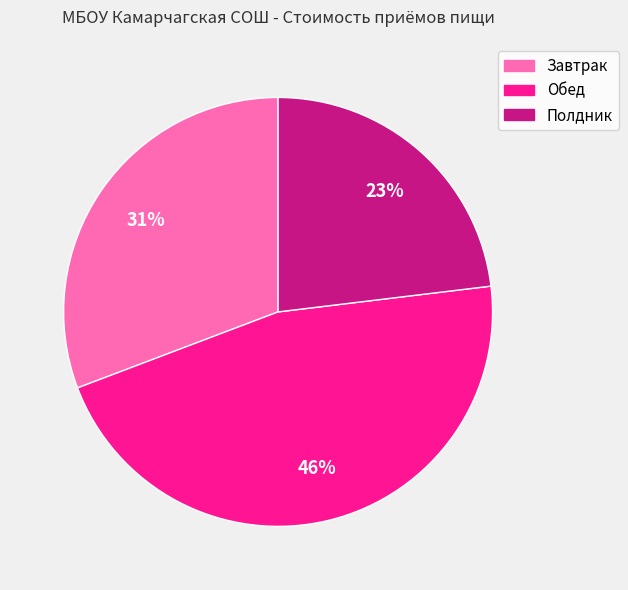

Combined, do Завтрак and Полдник account for over 50%?

Yes